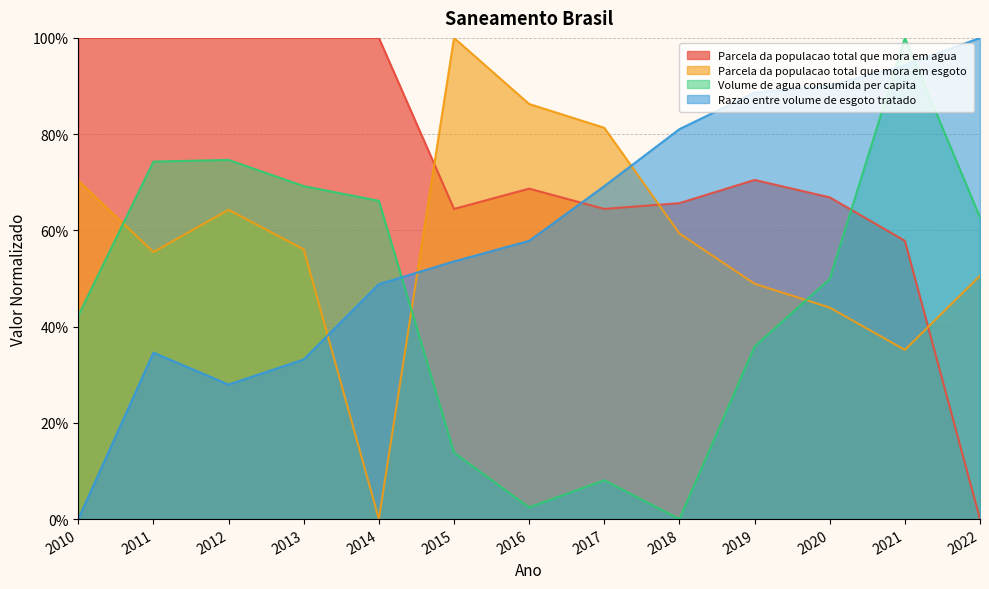

Reading left to right, extract all data points from this chart.

Parcela da populacao total que mora em agua: 1.0	1.0	1.0	1.0	1.0	0.6	0.7	0.6	0.7	0.7	0.7	0.6	0.0
Parcela da populacao total que mora em esgoto: 0.7	0.6	0.6	0.6	0.0	1.0	0.9	0.8	0.6	0.5	0.4	0.4	0.5
Volume de agua consumida per capita: 0.4	0.7	0.7	0.7	0.7	0.1	0.0	0.1	0.0	0.4	0.5	1.0	0.6
Razao entre volume de esgoto tratado: 0.0	0.3	0.3	0.3	0.5	0.5	0.6	0.7	0.8	0.9	0.9	0.9	1.0